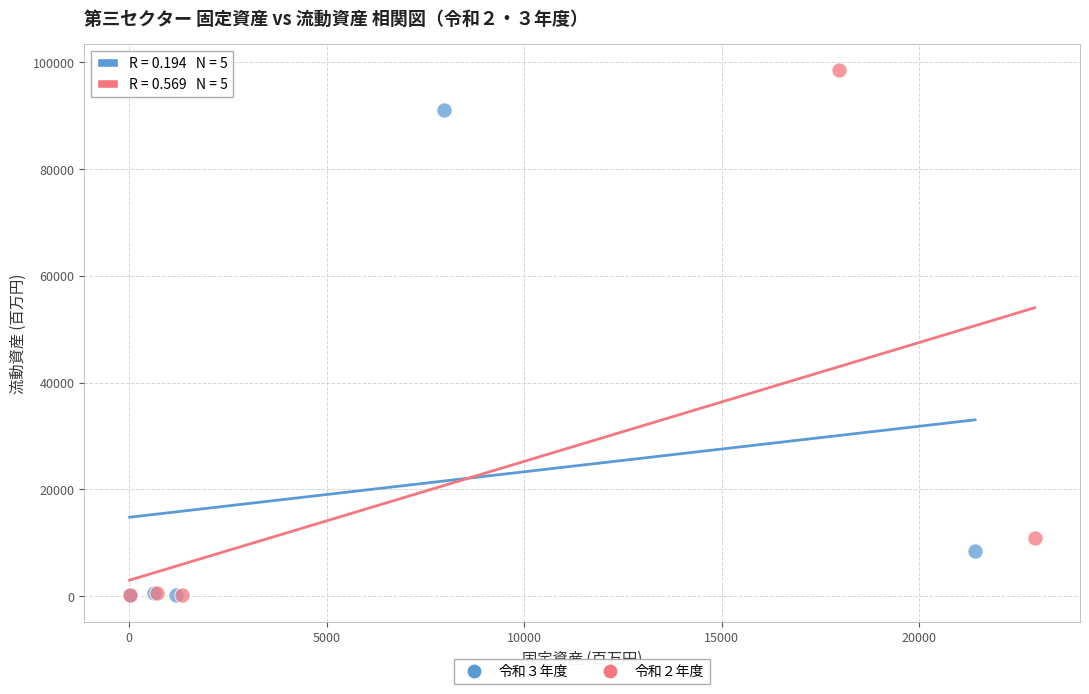

Which series has the largest Y range (max minus min)?

令和２年度